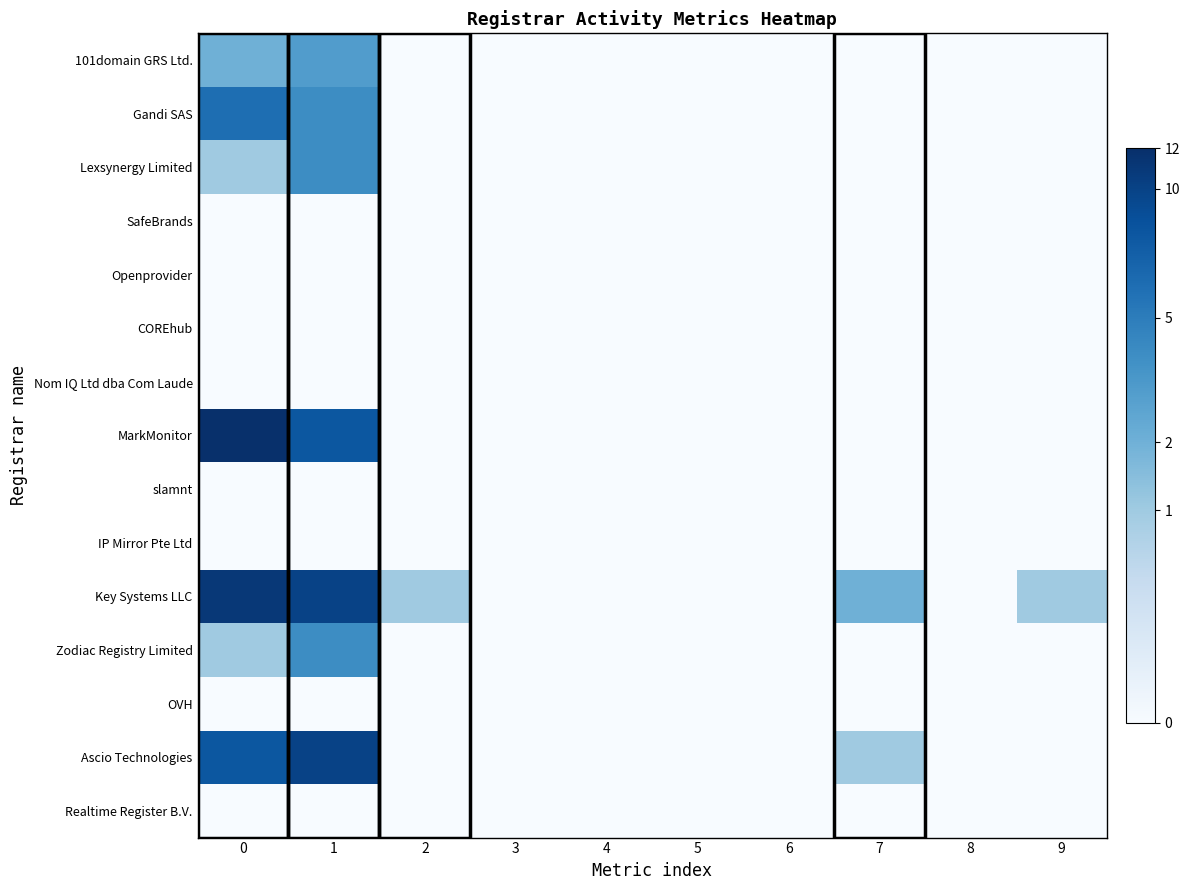

At which category is the sum across all series the highest?

1